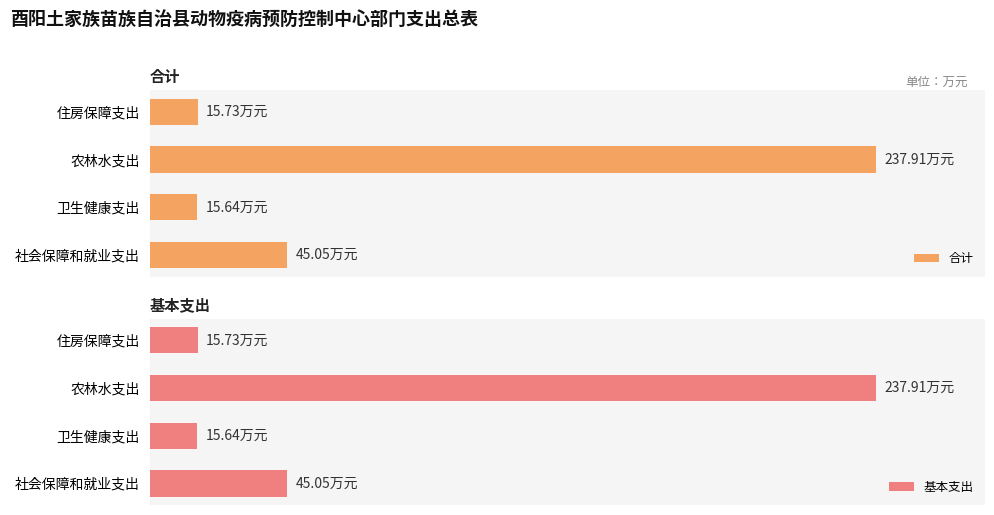

How many groups of bars are there?

4